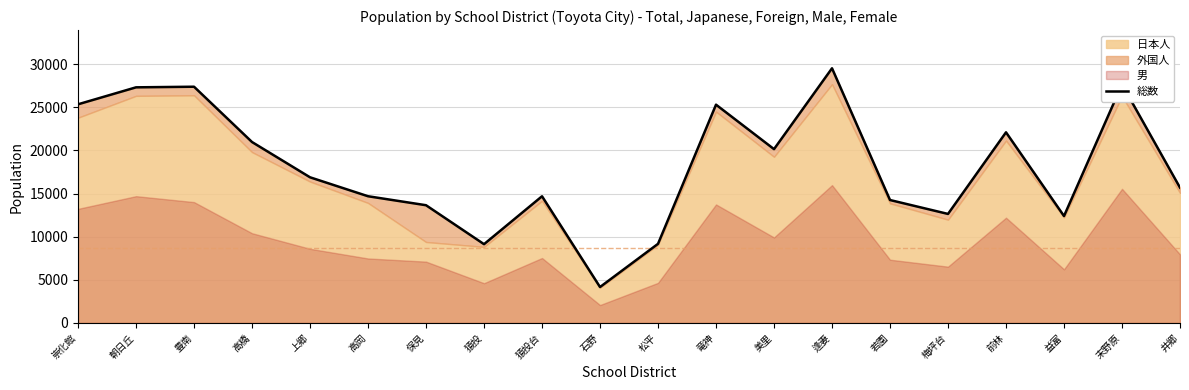

How many interior local valleys (lower than both neighbors) does the data have?

5